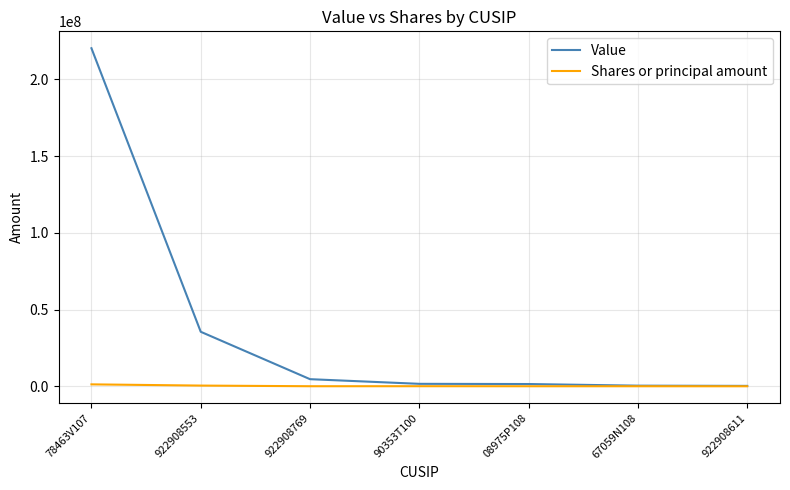

Rank the series by their maximum value, from highest to lowest.

Value, Shares or principal amount